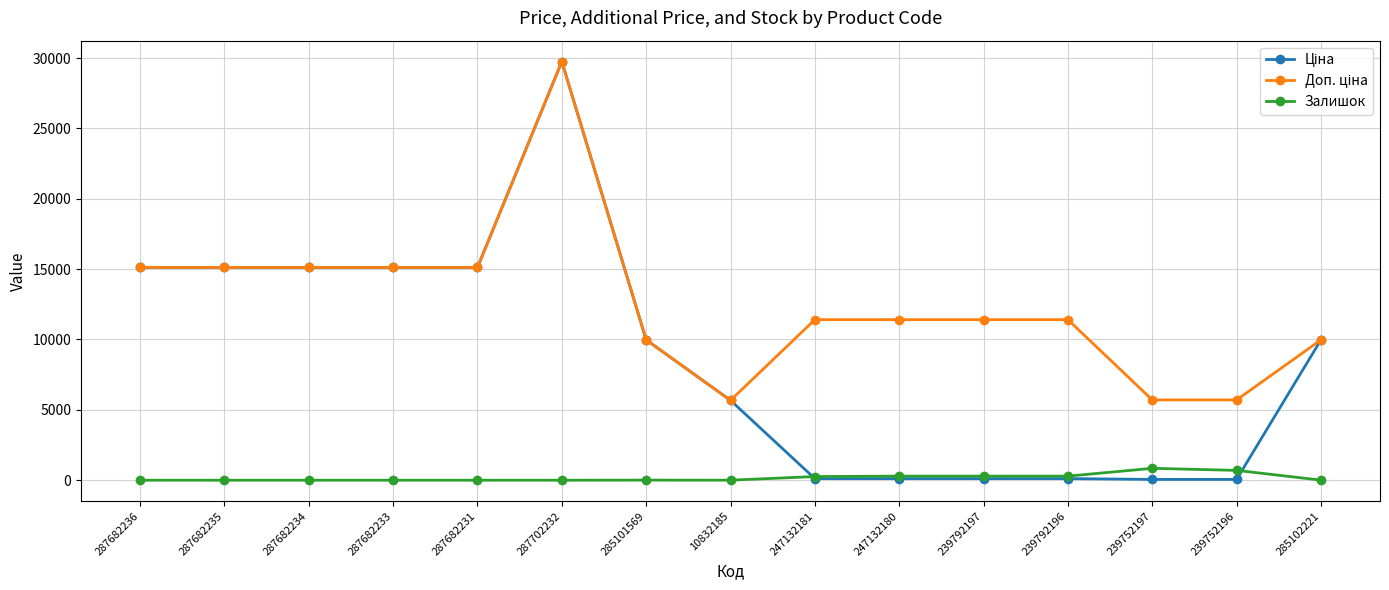

What is the total value across all series at 287682234?

30240.0